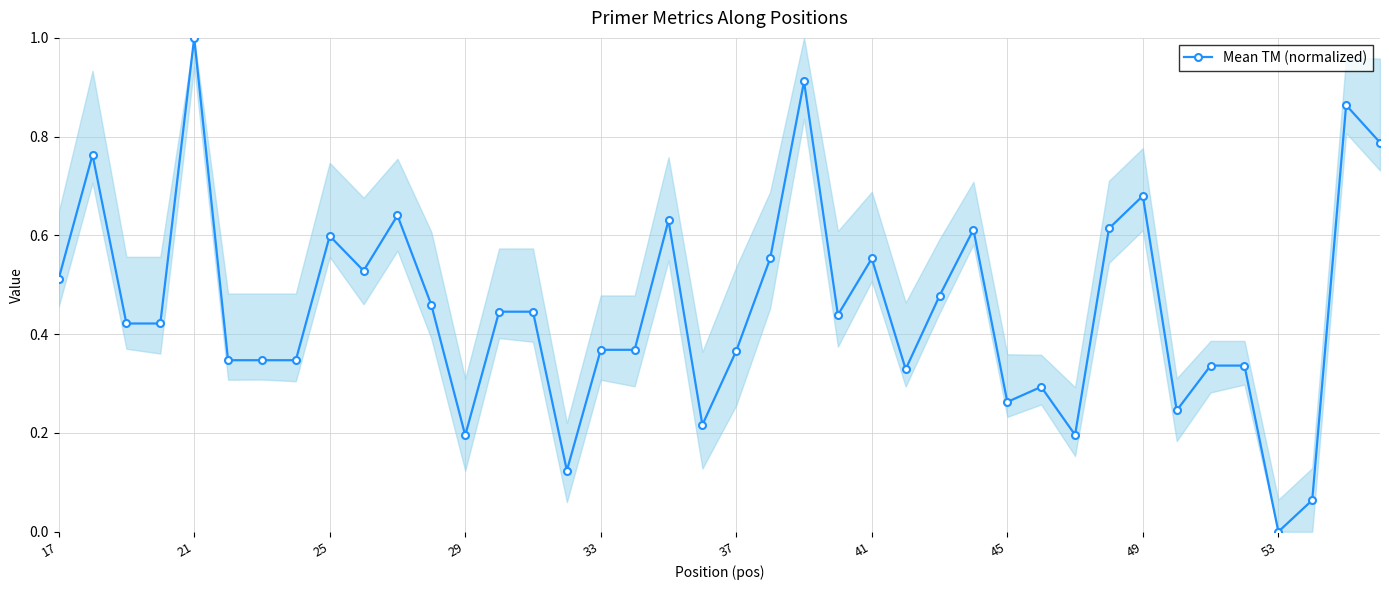

Count the number of data series in this chart.

1